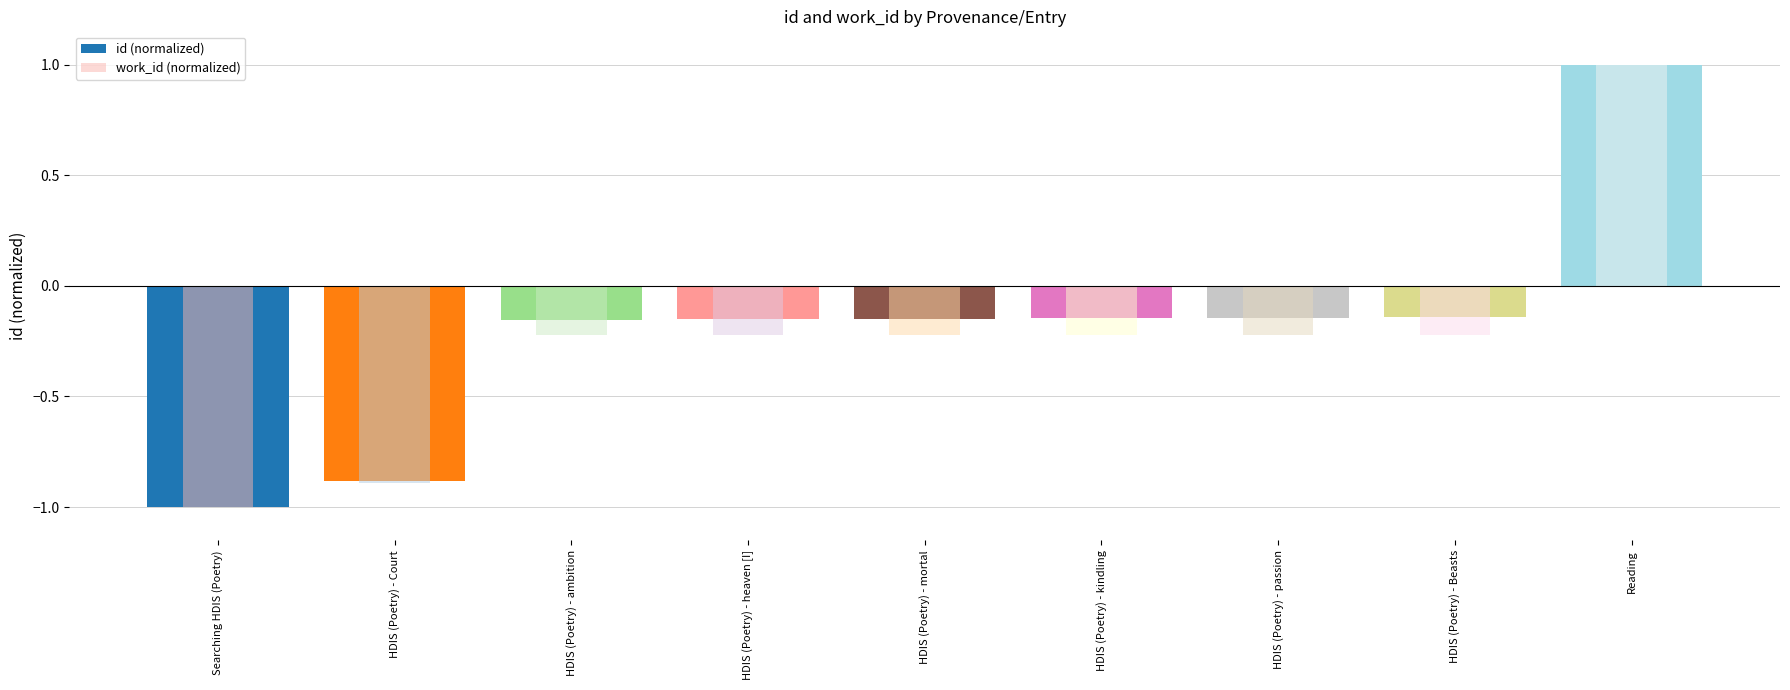

The id (normalized) series shows -0.1 at HDIS (Poetry) - ambition. True or false?

False